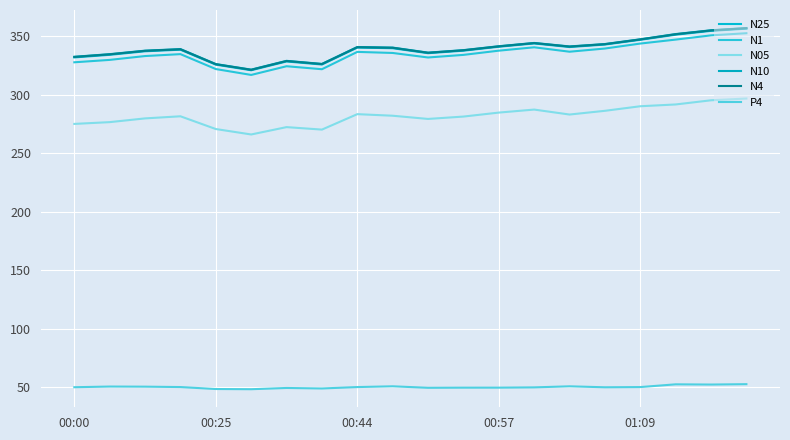

True or false: N05 and N1 intersect in this chart.

False